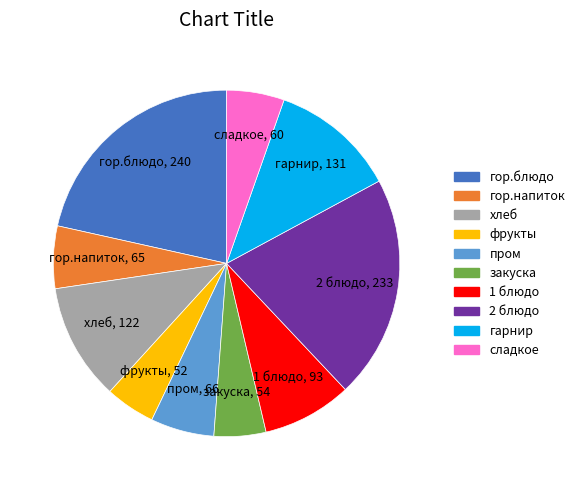

What is the ratio of the value at 2 блюдо to the value at пром?

3.5